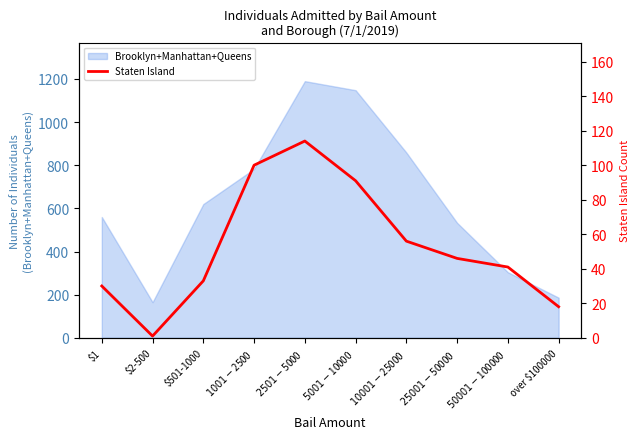

Count the number of categories in the chart.

10